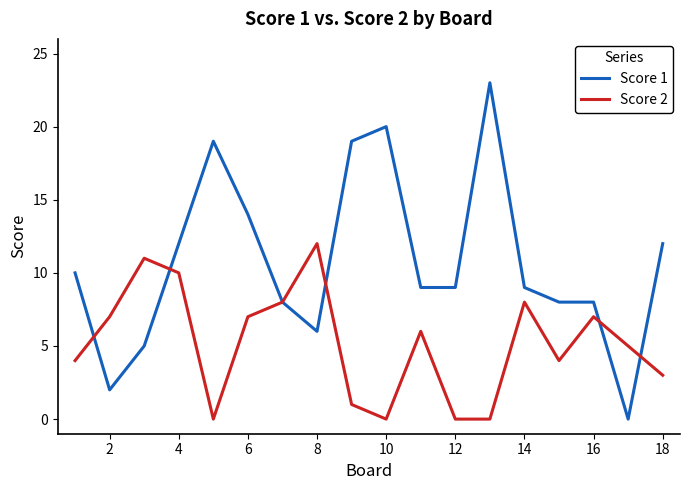

List the series in order of their overall mean, highest first.

Score 1, Score 2